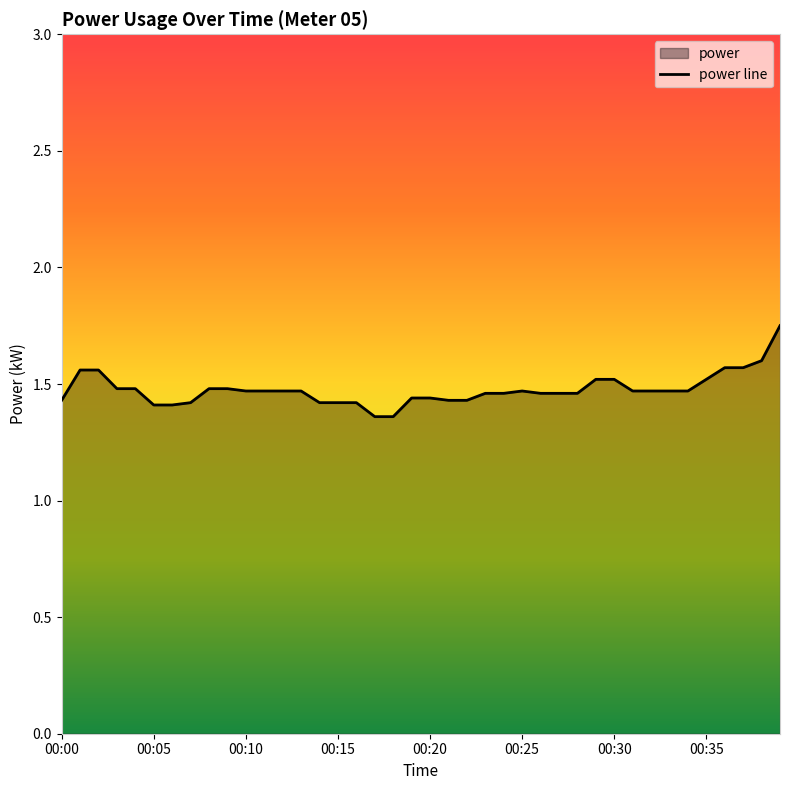

Reading right to left, extract all data points from this chart.

1.8	1.6	1.6	1.6	1.5	1.5	1.5	1.5	1.5	1.5	1.5	1.5	1.5	1.5	1.5	1.5	1.5	1.4	1.4	1.4	1.4	1.4	1.4	1.4	1.4	1.4	1.5	1.5	1.5	1.5	1.5	1.5	1.4	1.4	1.4	1.5	1.5	1.6	1.6	1.4